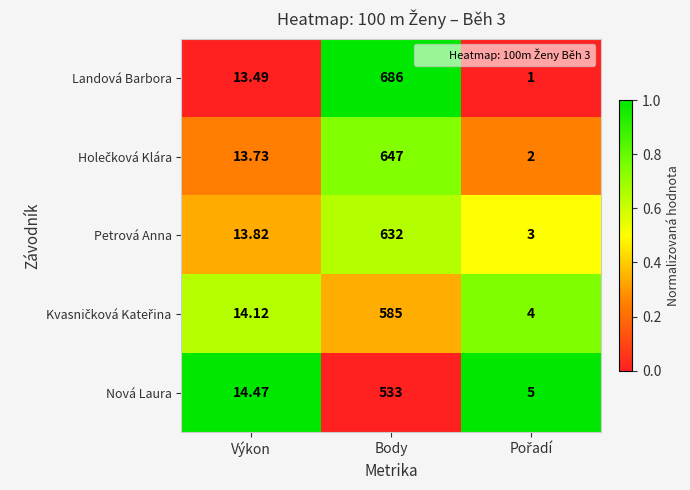

At which label is Nová Laura closest to 269?

Výkon